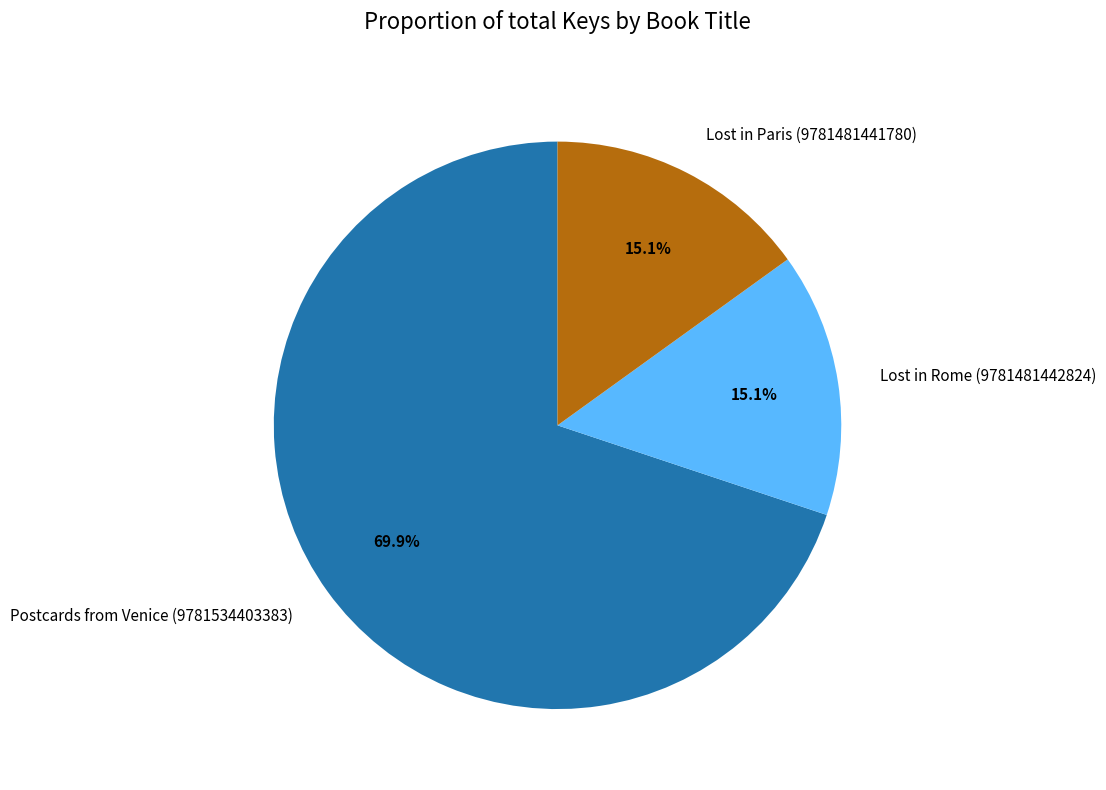

Between Lost in Rome (9781481442824) and Postcards from Venice (9781534403383), which is larger?

Postcards from Venice (9781534403383)